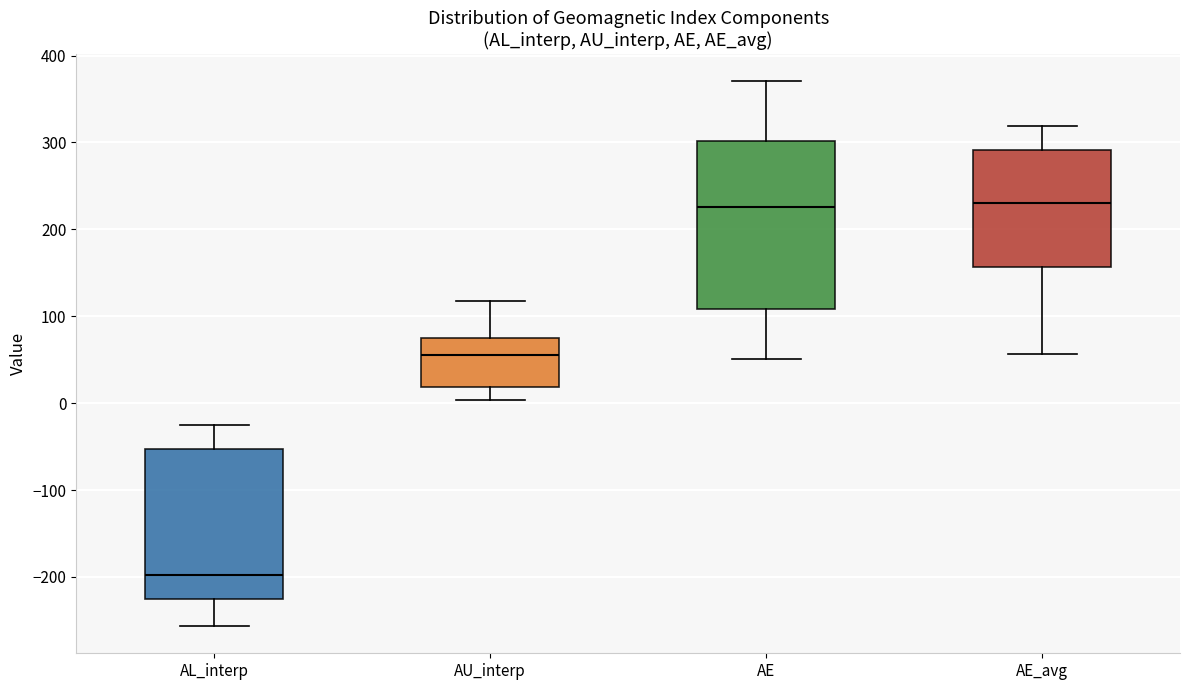

Reading left to right, transcribe this box plot: for each box, give where its median line is, the range the box spans, and where its two whiskers end, as read against the y-axis. The values are not printed on the chart, so give them approximately, as read against the axis.

AL_interp: median -200, box -230 to -50, whiskers -260 to -30
AU_interp: median 60, box 20 to 80, whiskers 0 to 120
AE: median 230, box 110 to 300, whiskers 50 to 370
AE_avg: median 230, box 160 to 290, whiskers 60 to 320